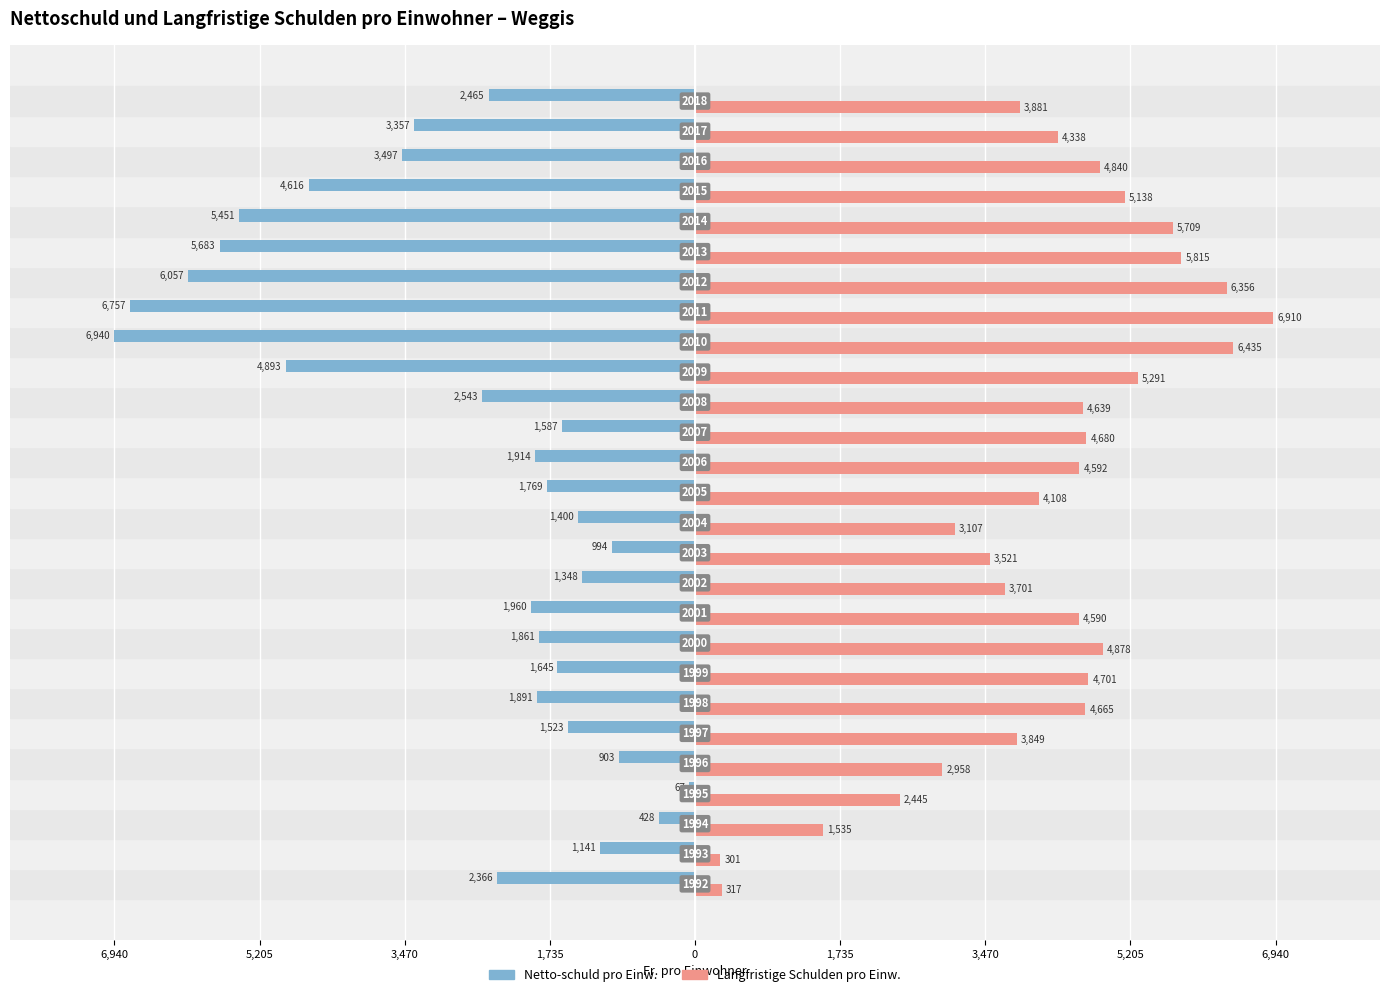

What are all the series names shown in the legend?

Netto-schuld pro Einw., Langfristige Schulden pro Einw.